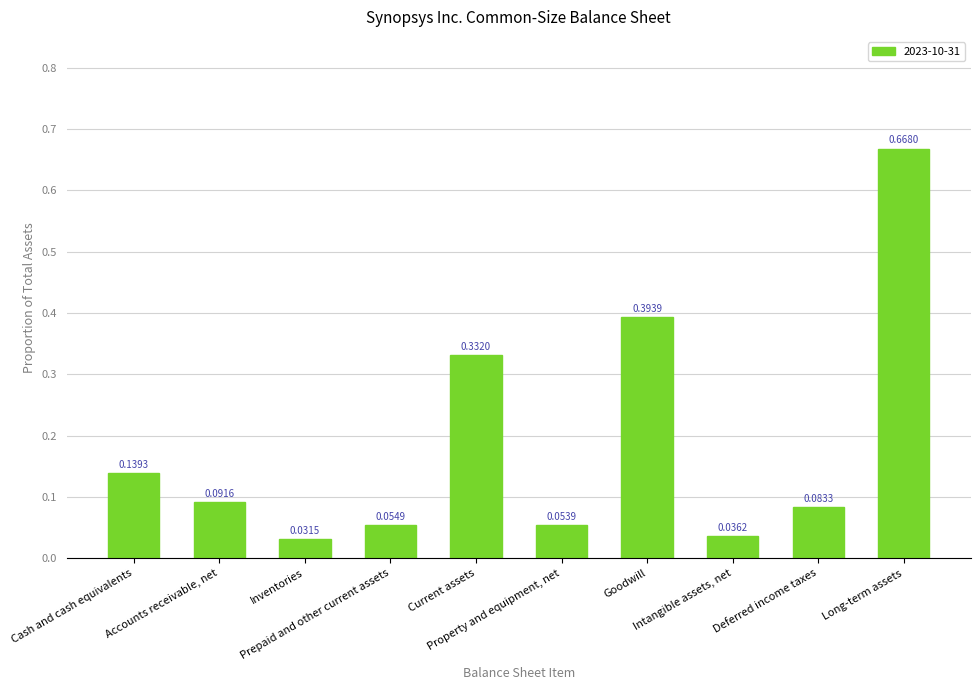

What is the sum of all values?

1.9